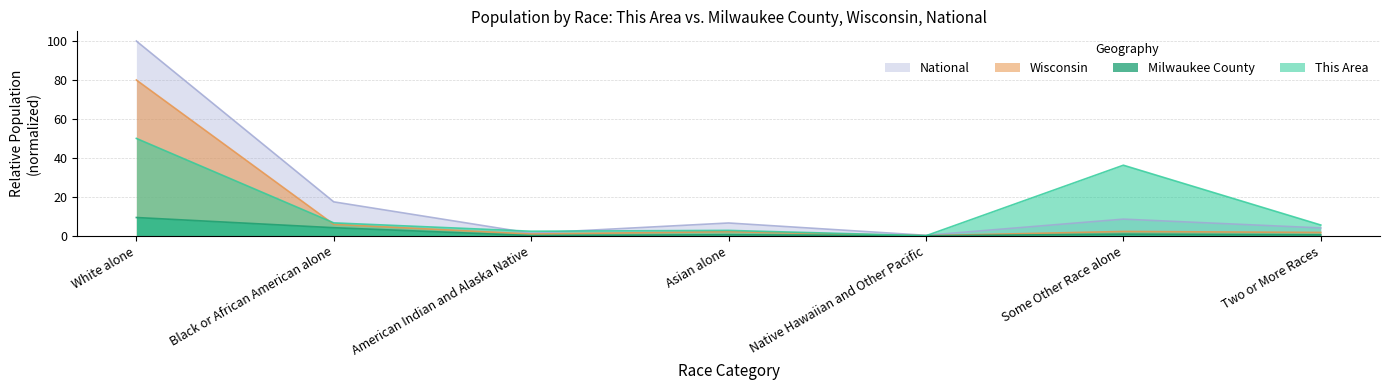

Reading right to left, transcribe all the data shown in this chart.

This Area: Two or More Races=5.5	Some Other Race alone=36.2	Native Hawaiian and Other Pacific=0.0	Asian alone=2.8	American Indian and Alaska Native=2.3	Black or African American alone=6.6	White alone=50.0
Milwaukee County: Two or More Races=0.5	Some Other Race alone=0.8	Native Hawaiian and Other Pacific=0.0	Asian alone=0.5	American Indian and Alaska Native=0.1	Black or African American alone=4.1	White alone=9.4
Wisconsin: Two or More Races=1.7	Some Other Race alone=2.2	Native Hawaiian and Other Pacific=0.0	Asian alone=2.1	American Indian and Alaska Native=0.9	Black or African American alone=5.9	White alone=80.0
National: Two or More Races=4.0	Some Other Race alone=8.5	Native Hawaiian and Other Pacific=0.2	Asian alone=6.6	American Indian and Alaska Native=1.3	Black or African American alone=17.4	White alone=100.0